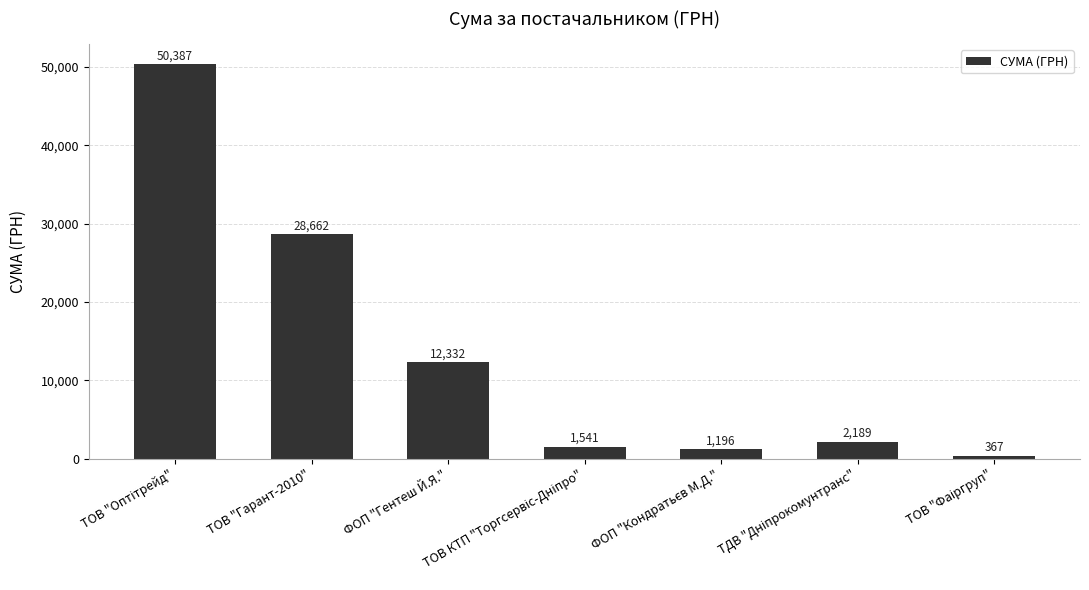

What is the minimum value shown in the chart?

367.2